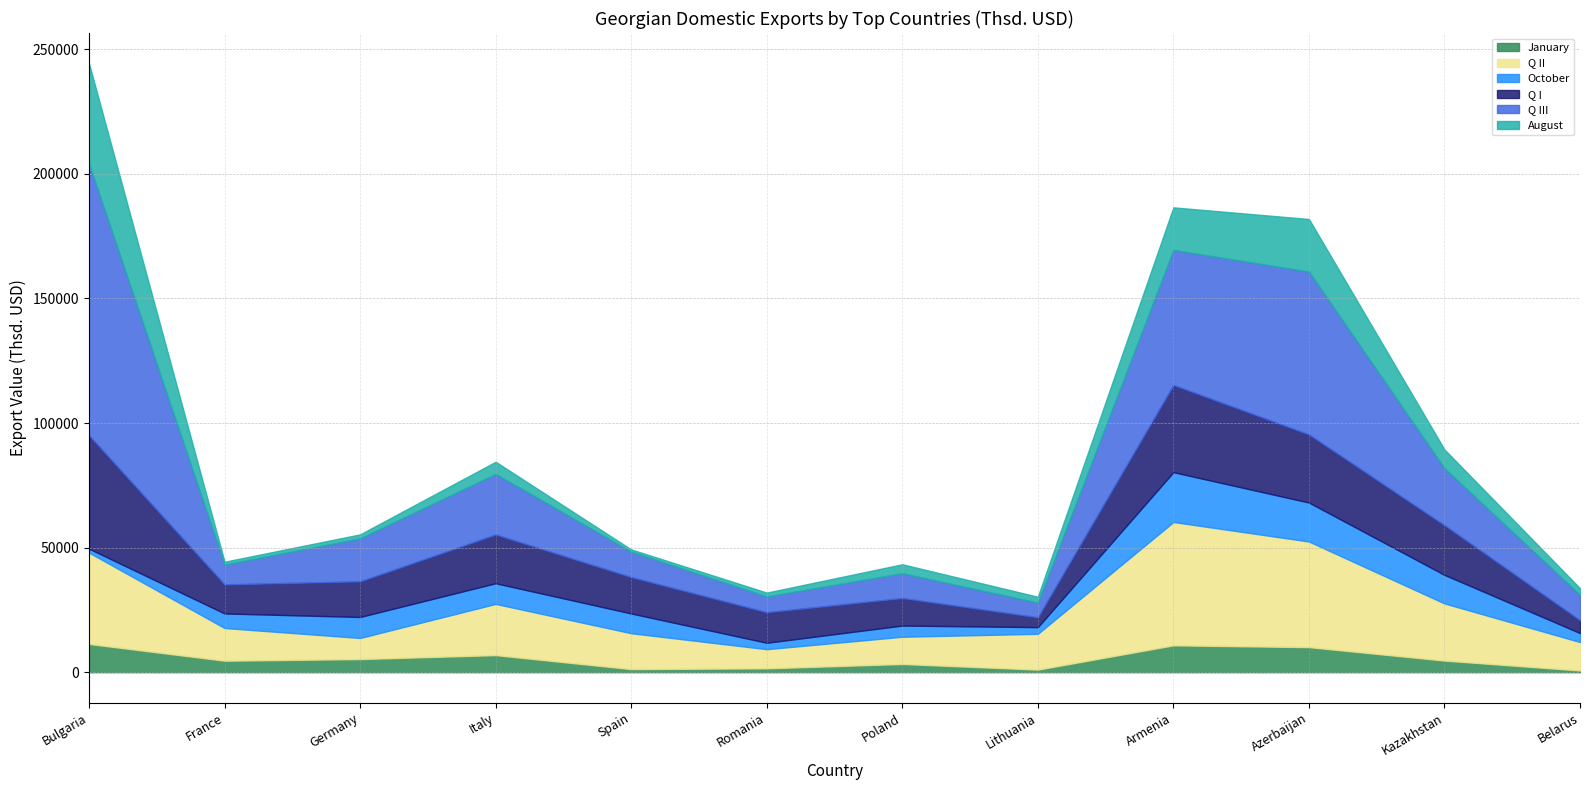

True or false: January has more than 1 points higher than both neighbors.

True